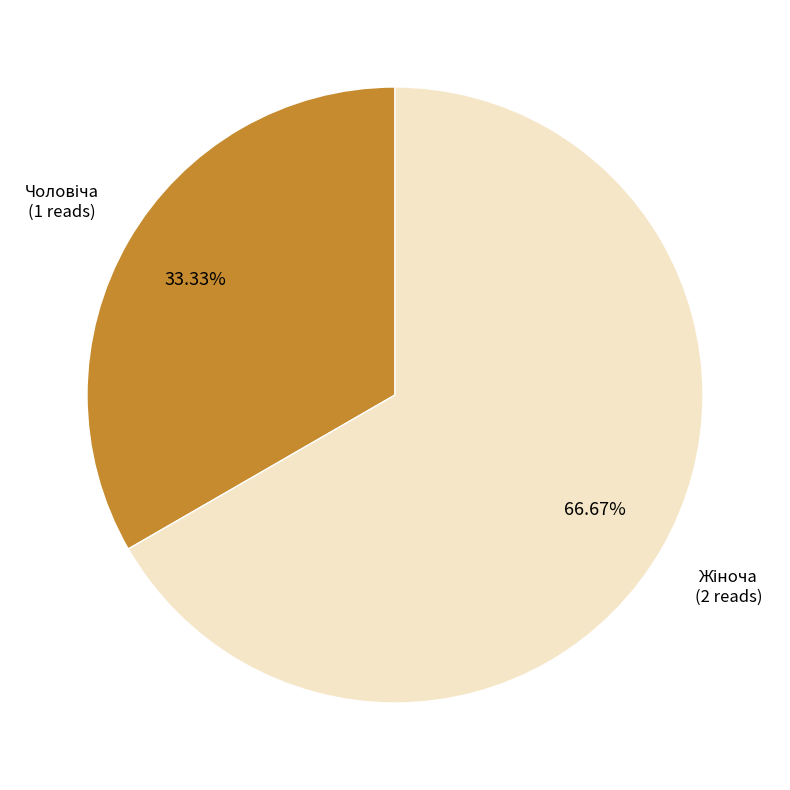

How much of the chart is everything except Чоловіча?

66.7%